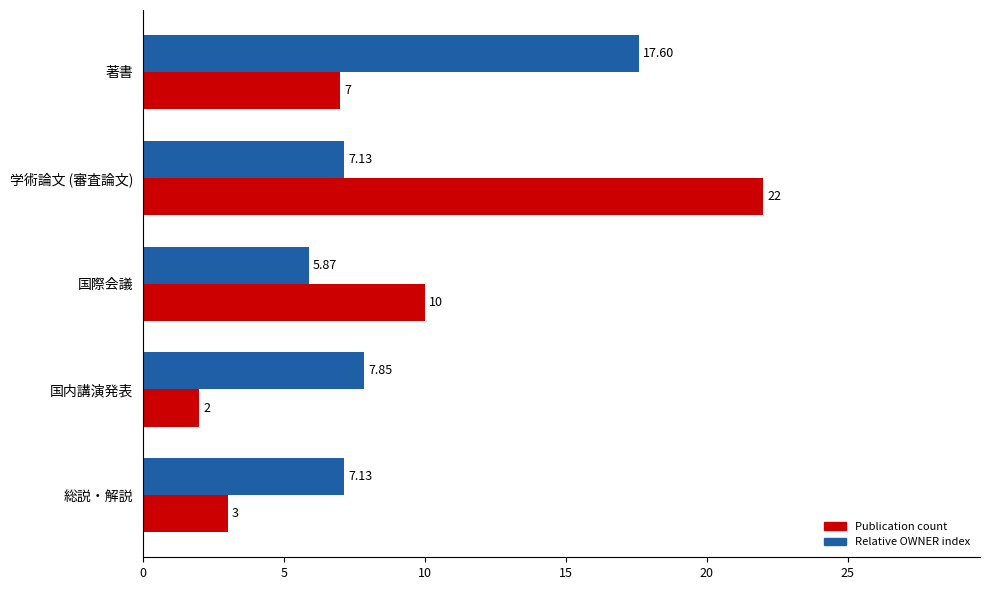

At which label is Publication count closest to 12?

国際会議